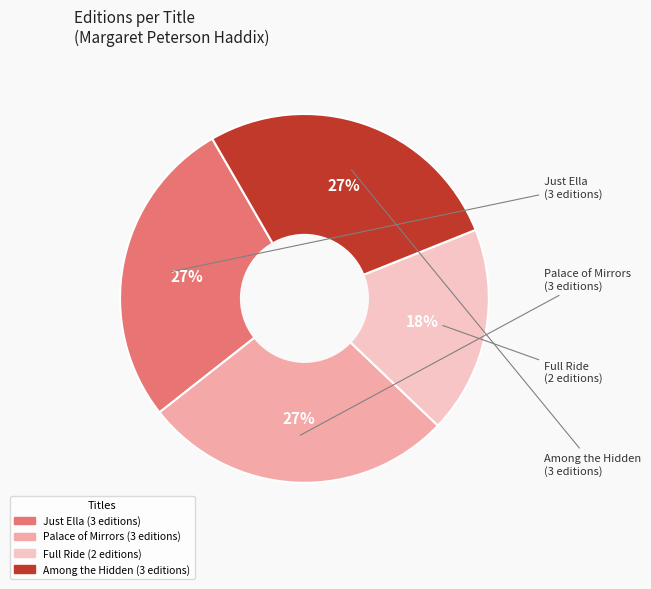

What is the ratio of the value at Full Ride to the value at Just Ella?

0.7